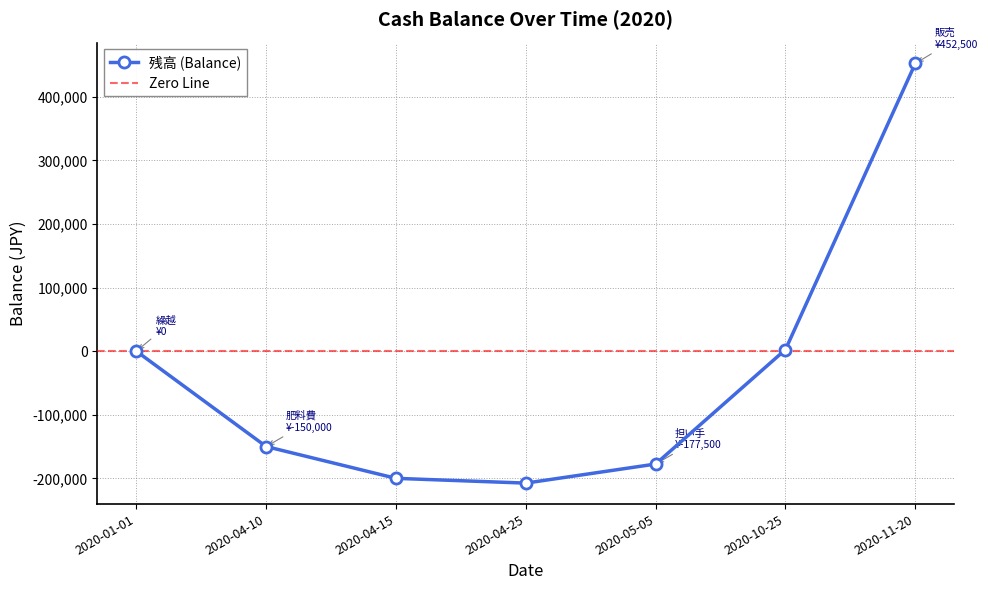

Reading left to right, extract all data points from this chart.

2020-01-01=0	2020-04-10=-150000	2020-04-15=-200000	2020-04-25=-207500	2020-05-05=-177500	2020-10-25=2500	2020-11-20=452500